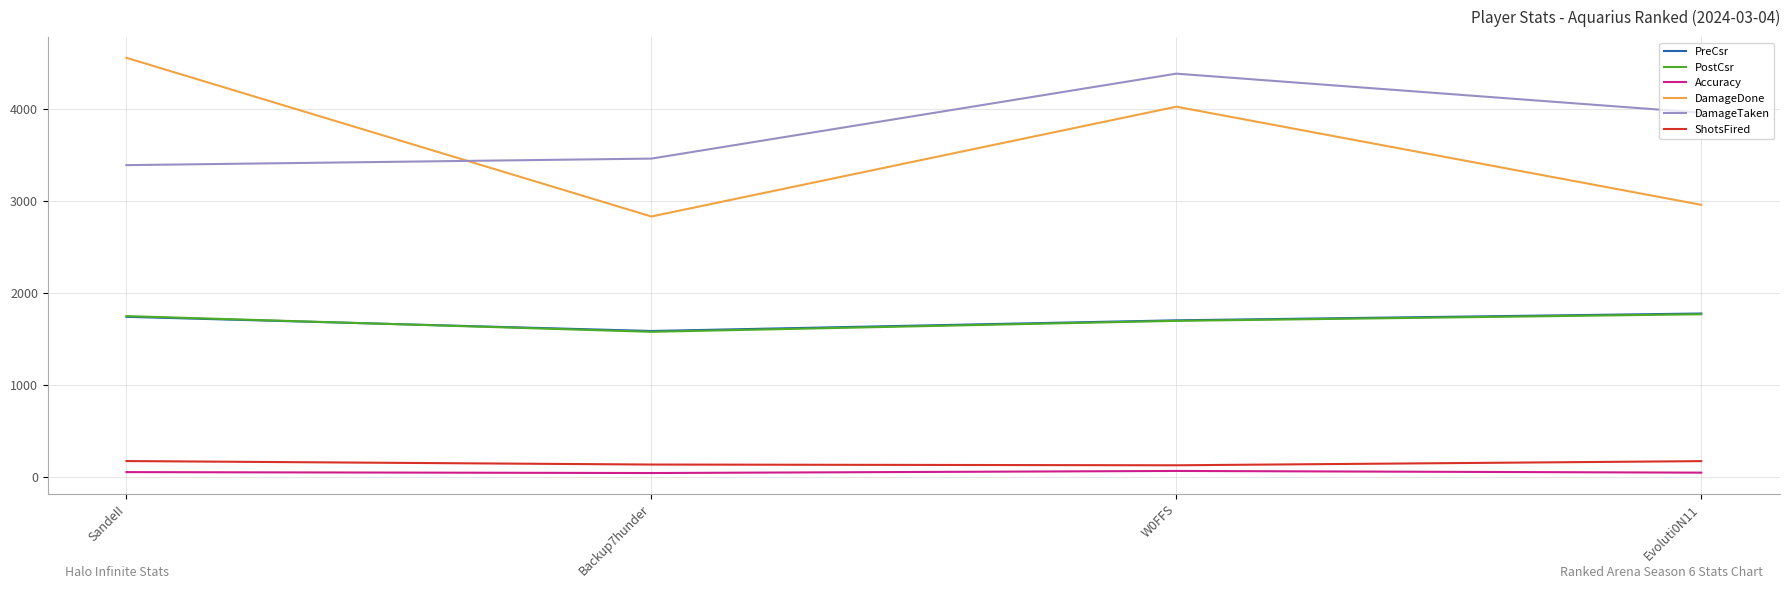

Is it true that DamageDone equals 4559.0 at SandeII?

True